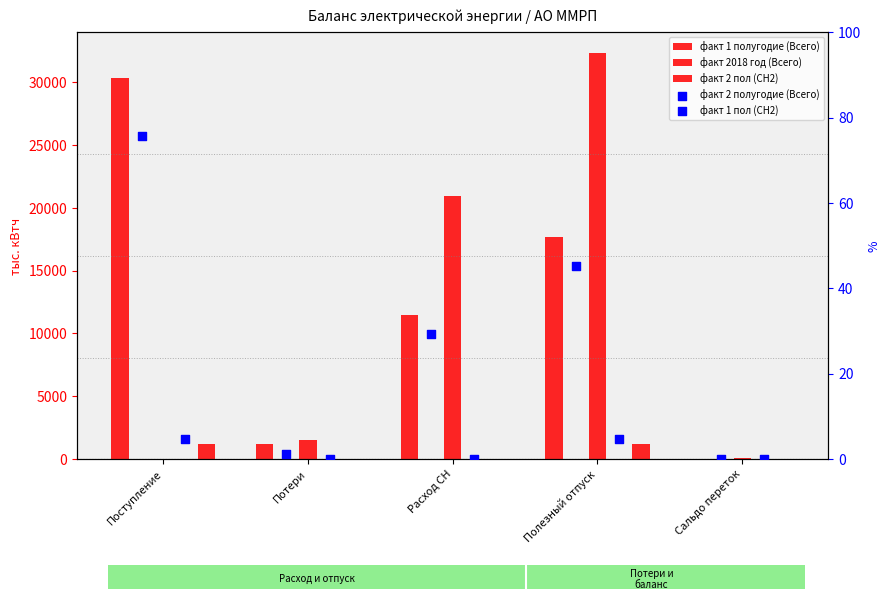

Is the value of факт 2 полугодие (Всего) at Потери greater than the value of факт 2018 год (Всего) at Сальдо переток?

No